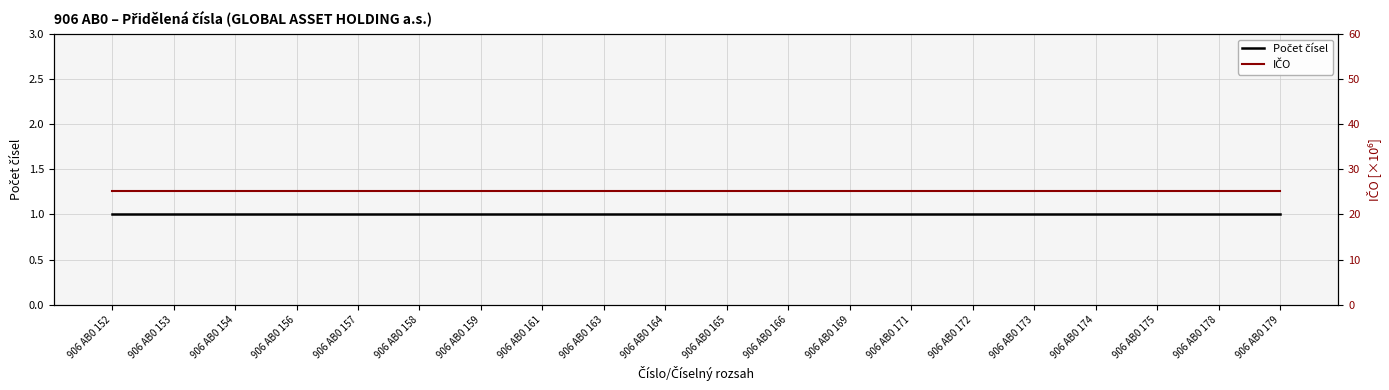

Read the IČO value at 906 AB0 179.

25.1